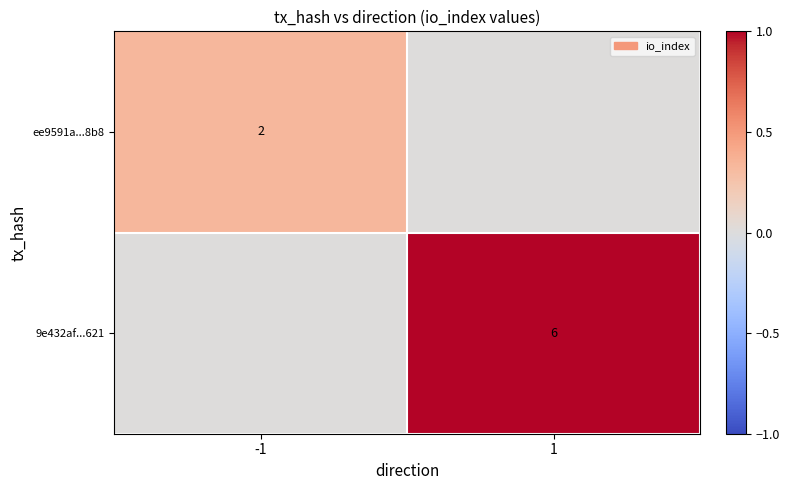

The 9e432af...621 series shows 6 at 1. True or false?

True